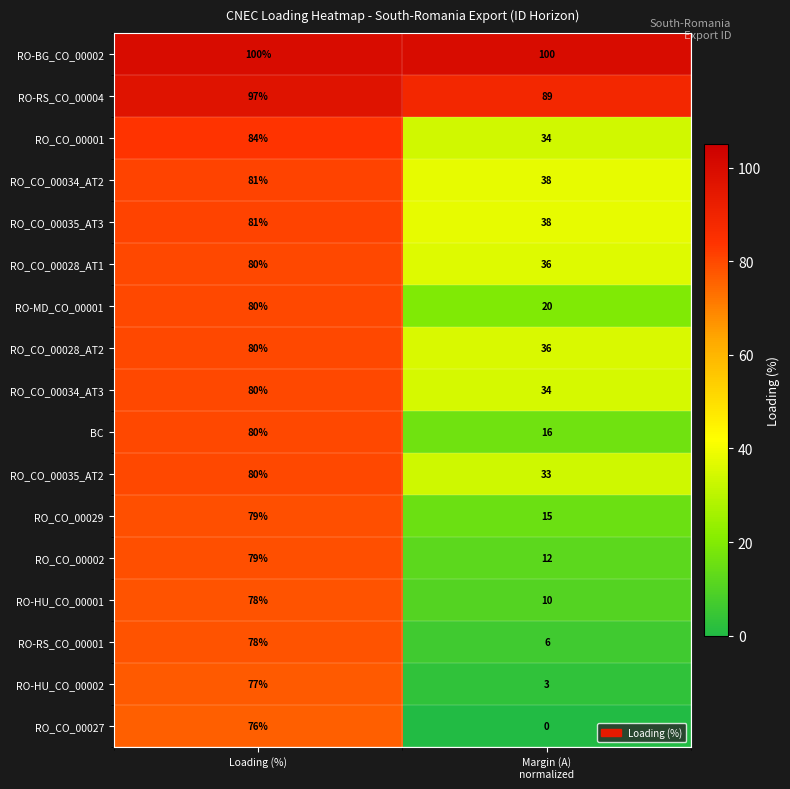

True or false: RO_CO_00028_AT1 has a value of 123 at Loading (%).

False